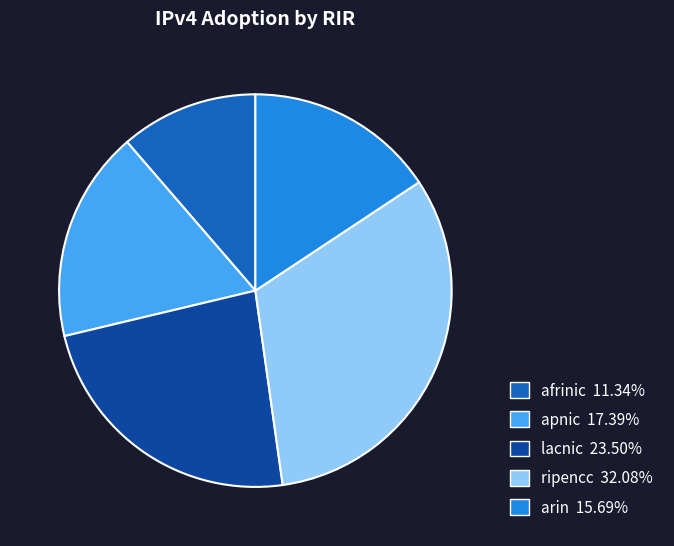

Which category has the biggest portion of the pie?

ripencc